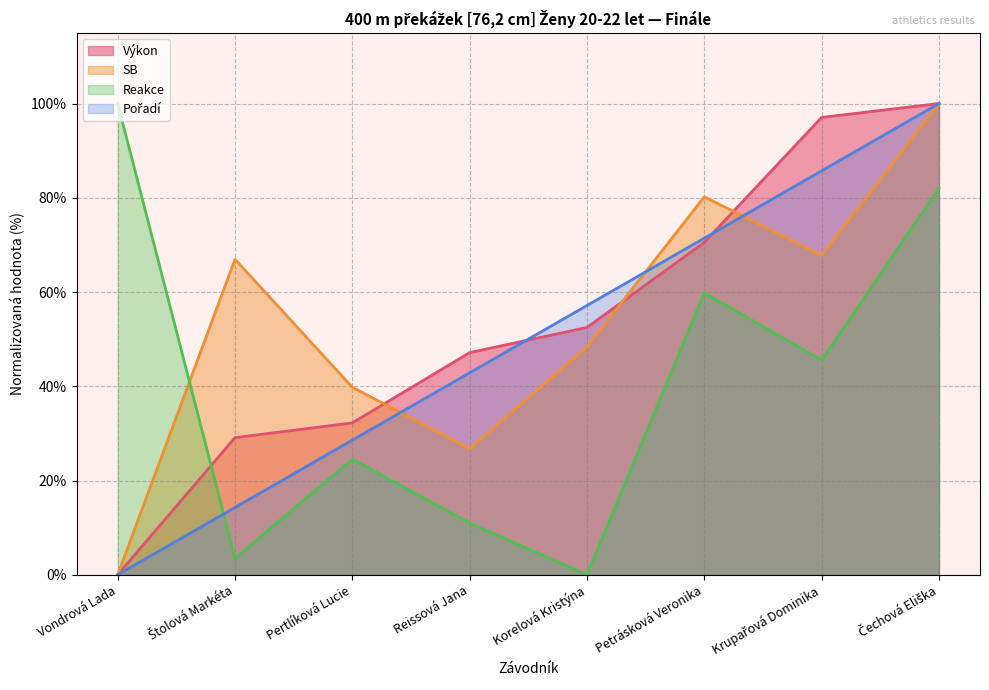

Where is the first local maximum for SB?

Štolová Markéta